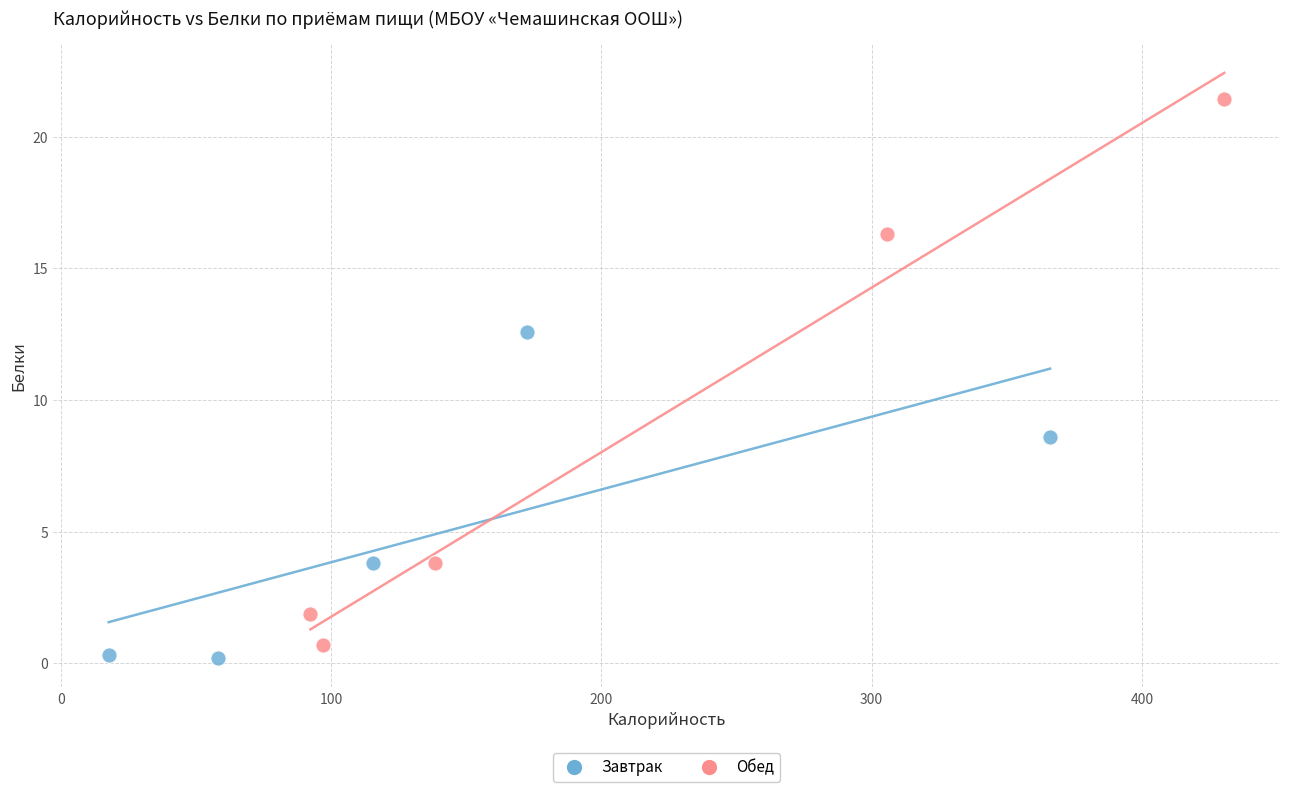

Which series has the largest Y range (max minus min)?

Обед